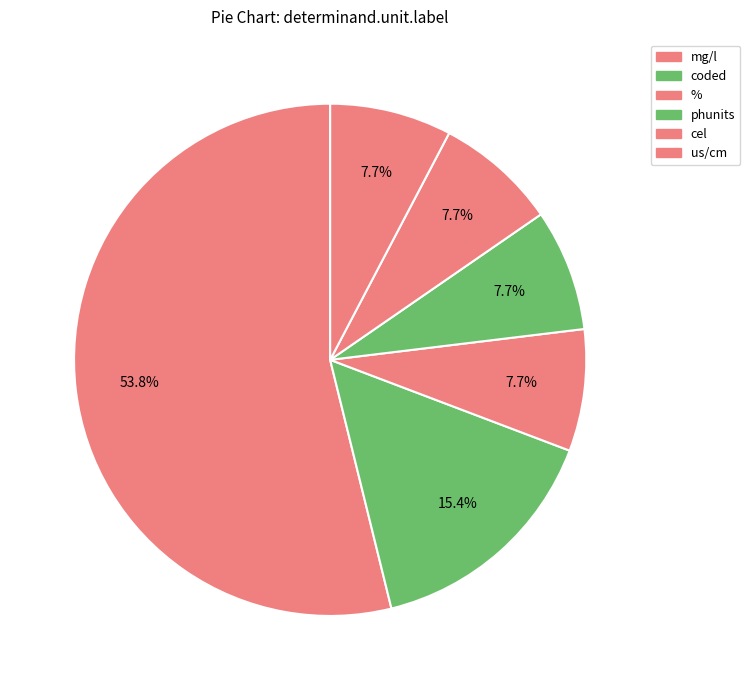

Combined, what portion of the pie is us/cm and cel?

15.4%